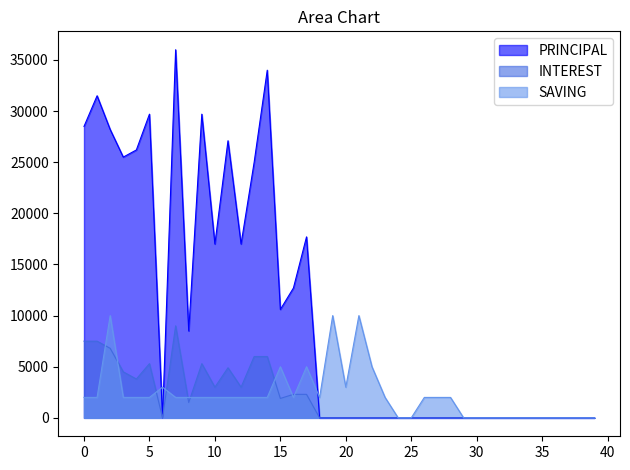

What is the maximum value shown in the chart?

36000